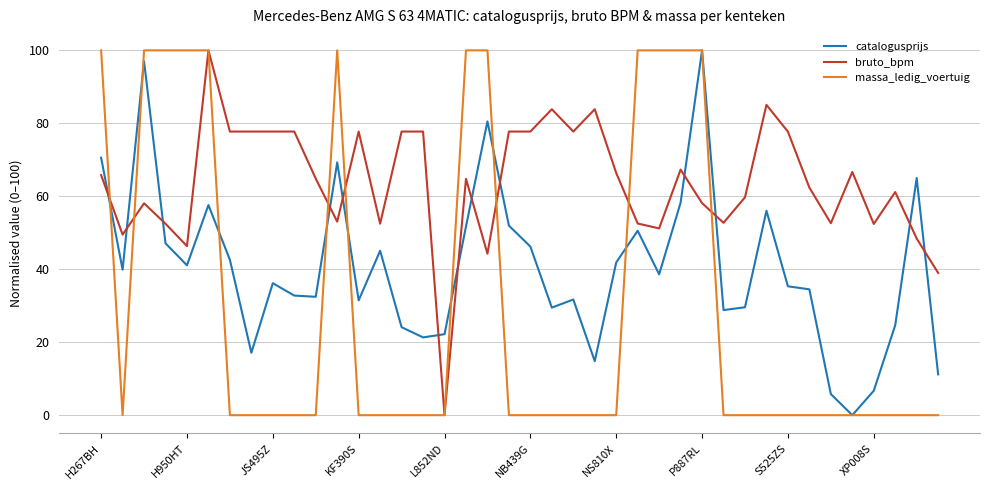

How many lines are shown in the chart?

3